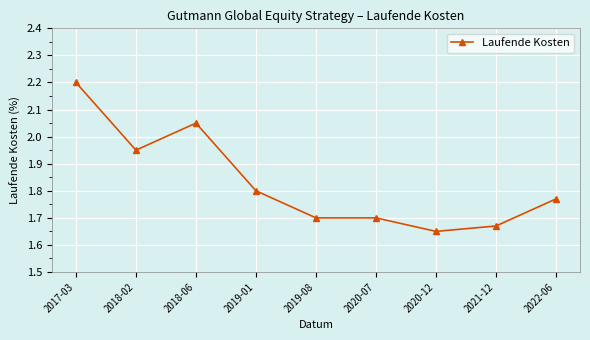

Where is the data nearest to the value 1?

2020-12